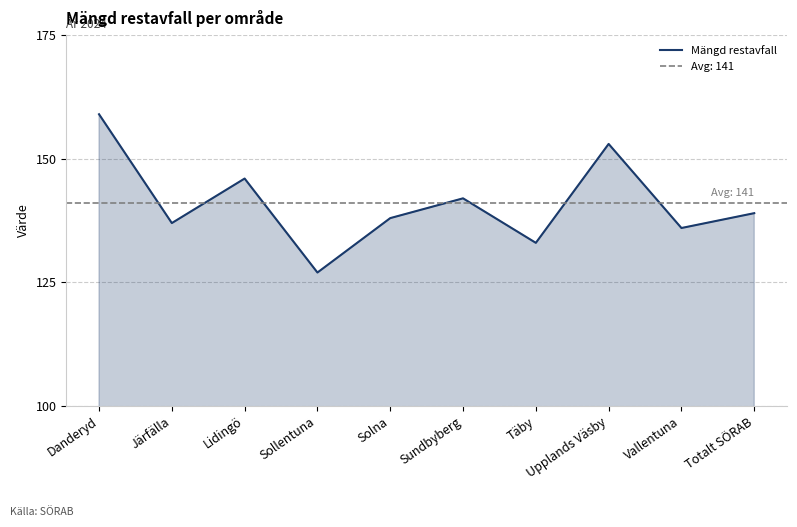

Is it true that the value at Lidingö is 146?

True